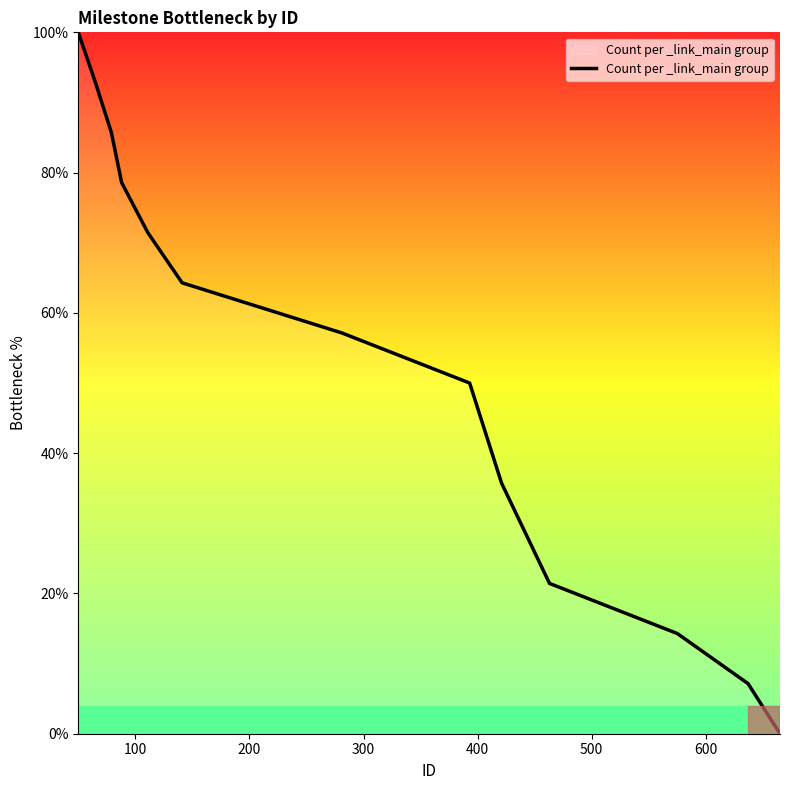

Reading left to right, what are all the values shown in this chart?

100.0	92.9	85.7	78.6	71.4	64.3	57.1	50.0	42.9	35.7	28.6	21.4	14.3	7.1	0.0